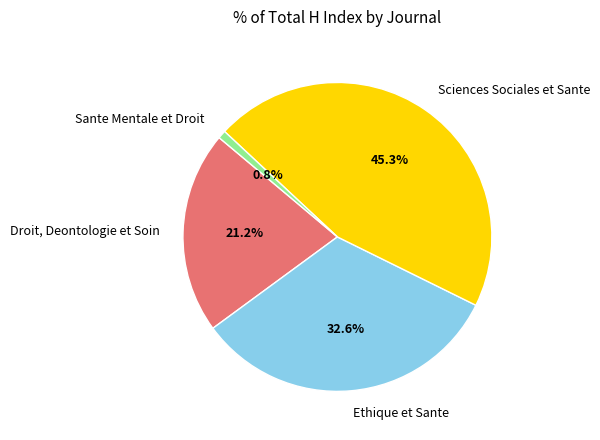

Does Droit, Deontologie et Soin account for over 50% of the chart?

No